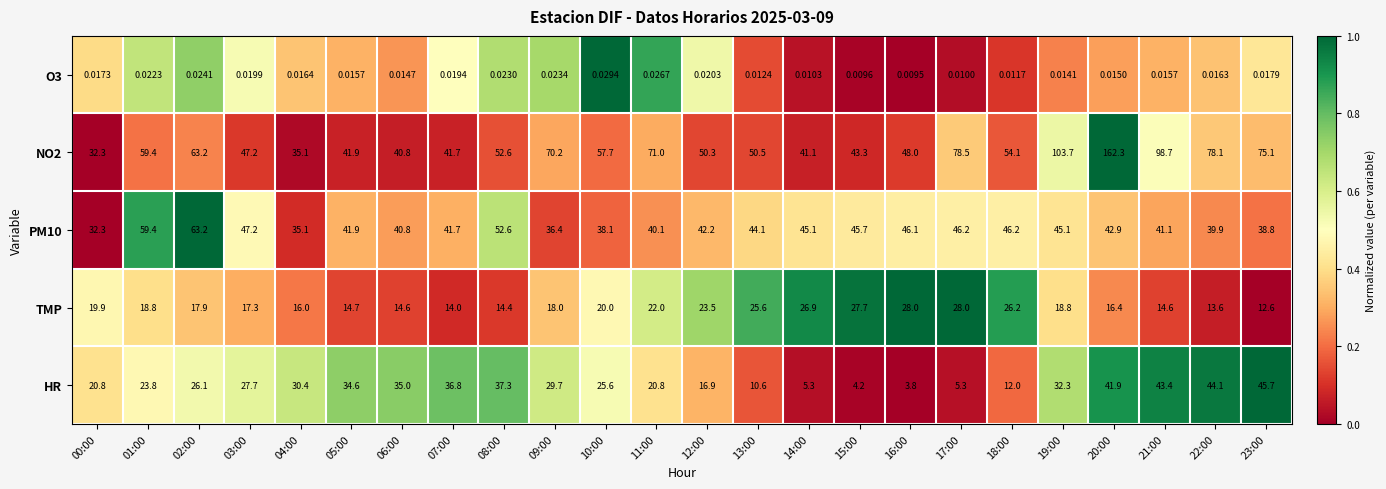

Between 00:00 and 06:00, which series saw the biggest shift?

HR